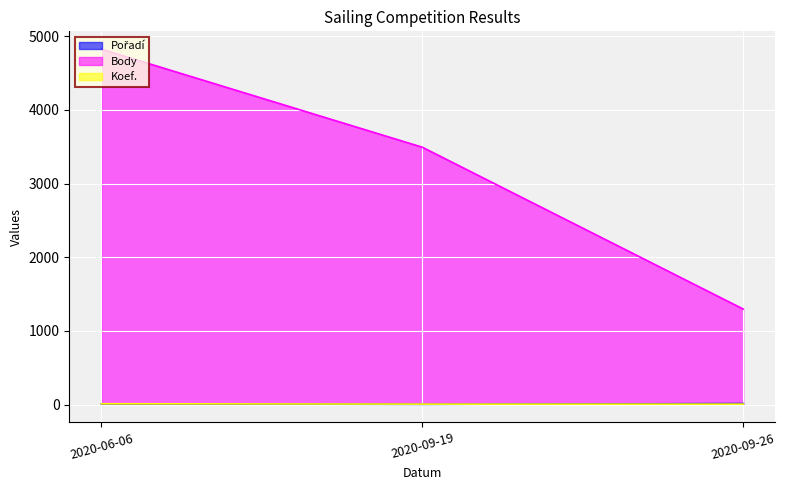

What is the total value across all series at 2020-06-06?

4847